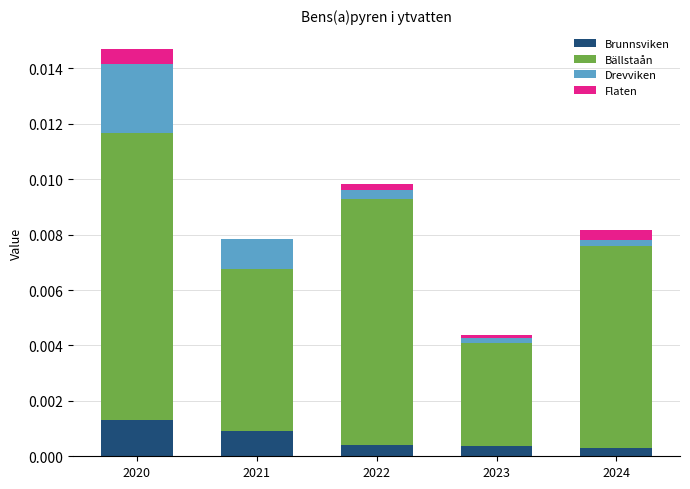

At which category is the sum across all series the highest?

2020